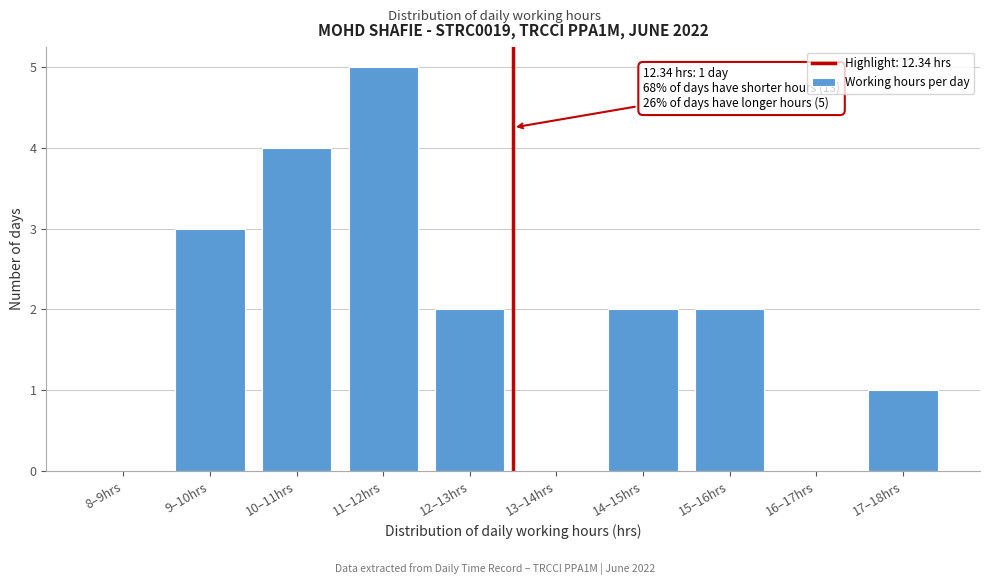

Reading right to left, transcribe all the data shown in this chart.

17–18hrs=1	16–17hrs=0	15–16hrs=2	14–15hrs=2	13–14hrs=0	12–13hrs=2	11–12hrs=5	10–11hrs=4	9–10hrs=3	8–9hrs=0